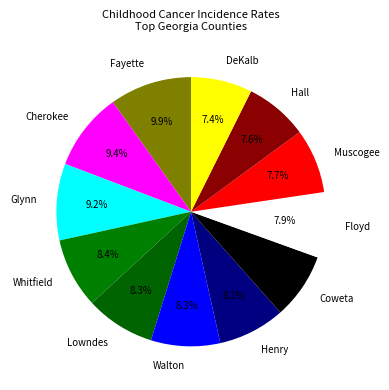

Is DeKalb the majority of the pie?

No